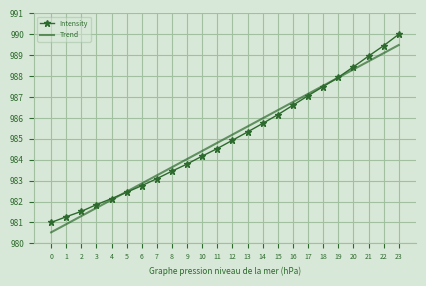

Is the value of Intensity at 10 greater than the value of Trend at 20?

No